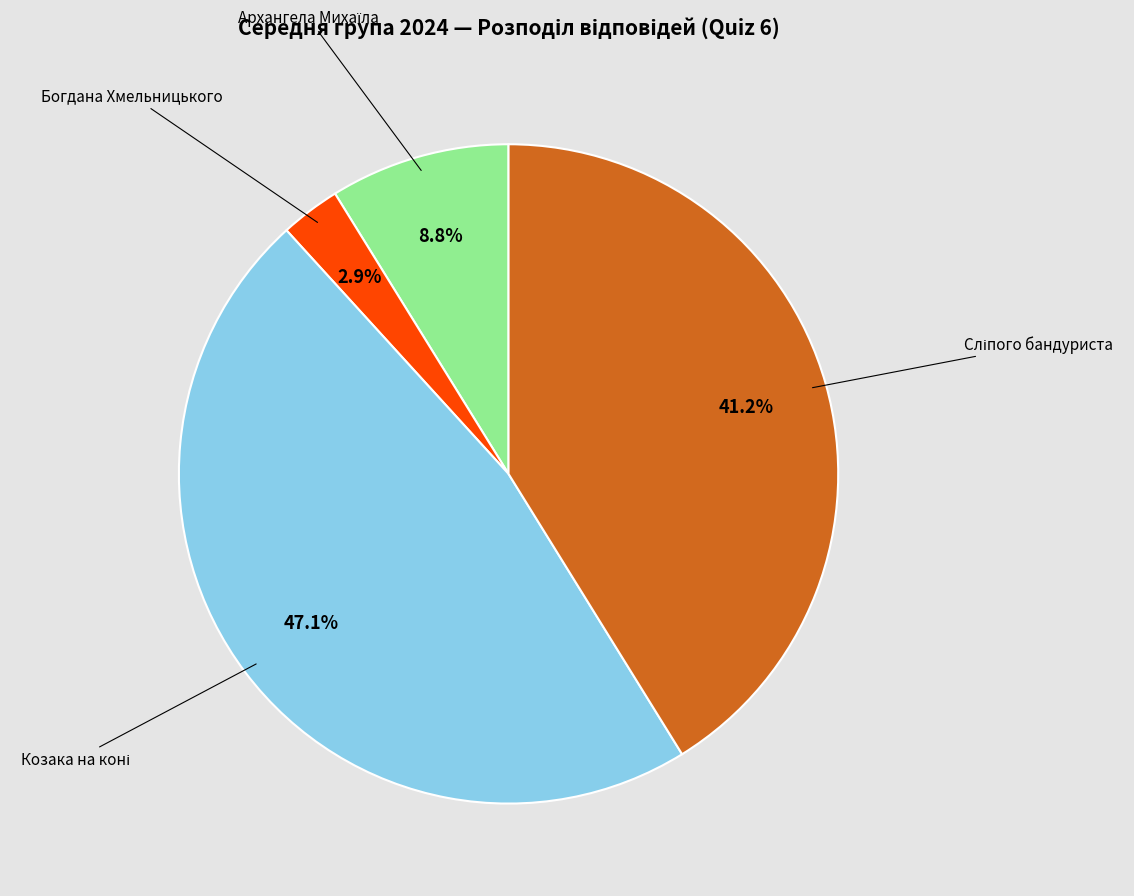

Is there a majority slice in this chart?

No